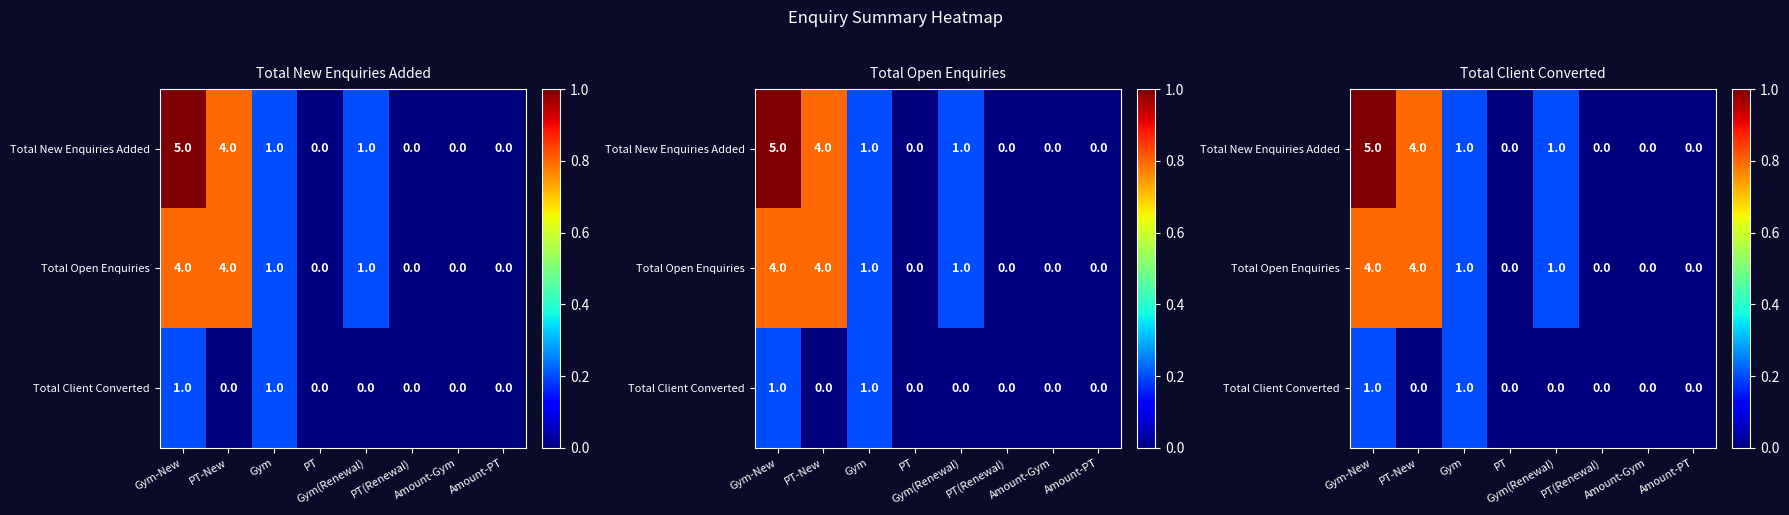

Between Gym-New and Amount-Gym, which series saw the biggest shift?

Total New Enquiries Added